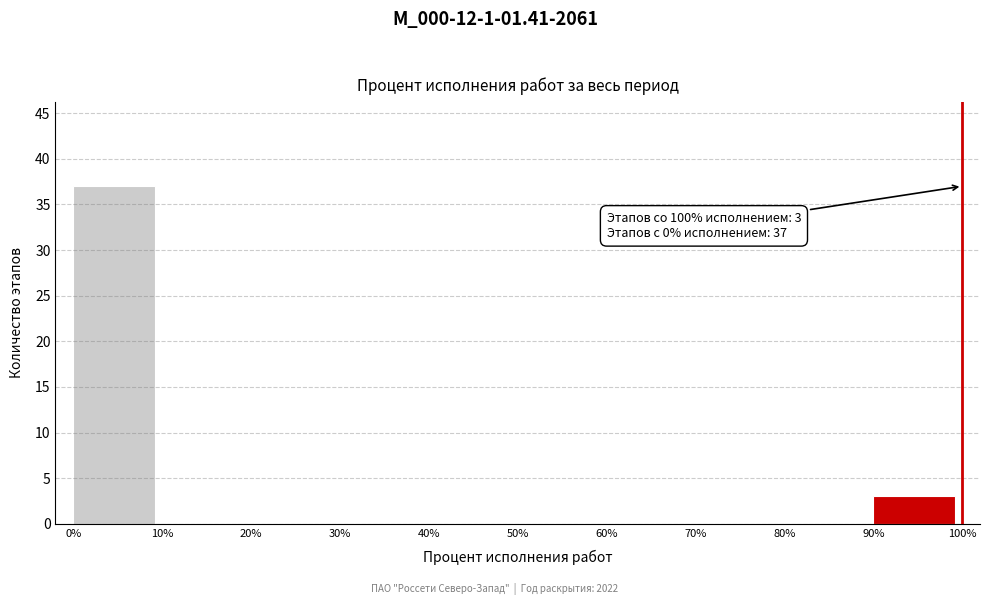

Which range on the x-axis has the tallest bar?

0% to 10%